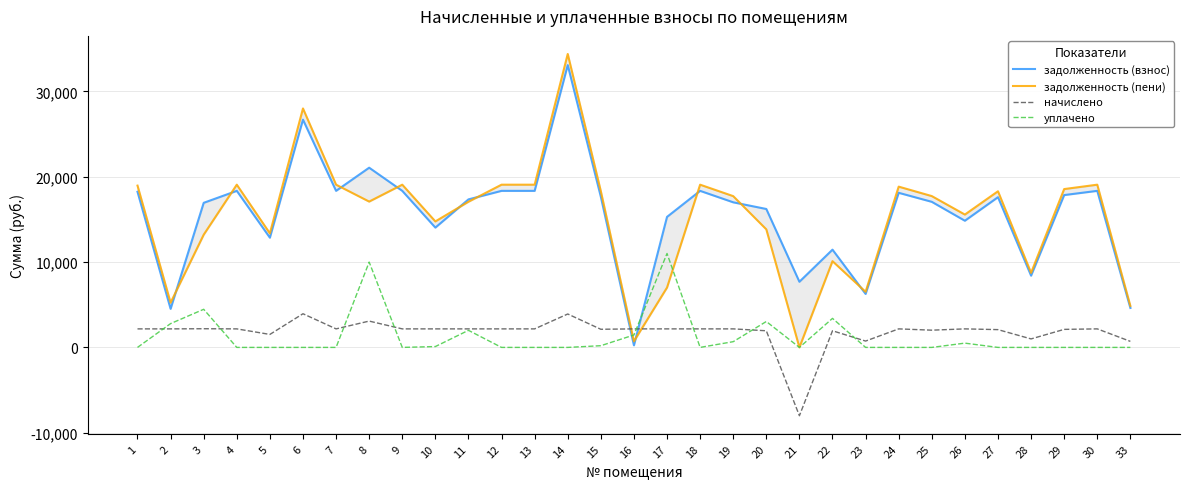

What is the spread (max minus min) of values at 28?

8734.3